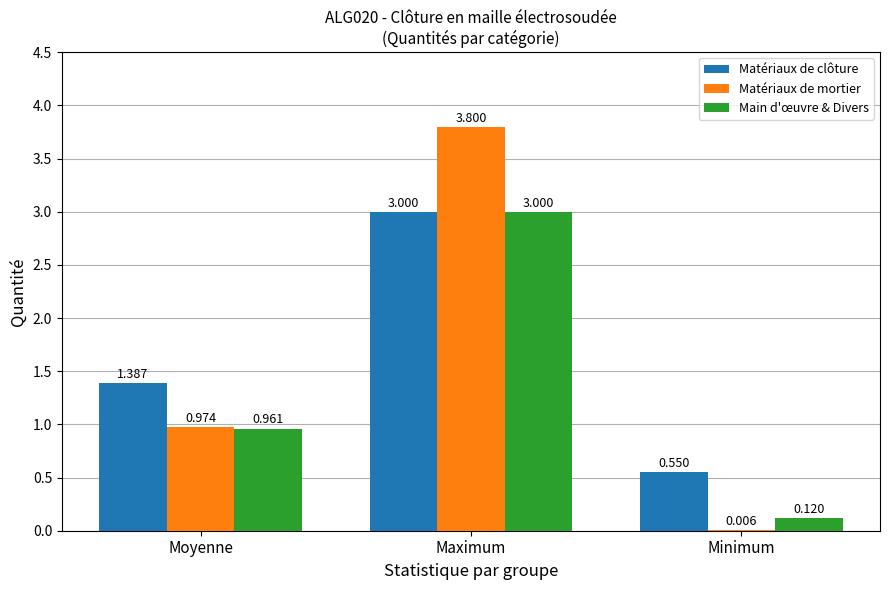

At which label is Main d'œuvre & Divers closest to 1?

Moyenne